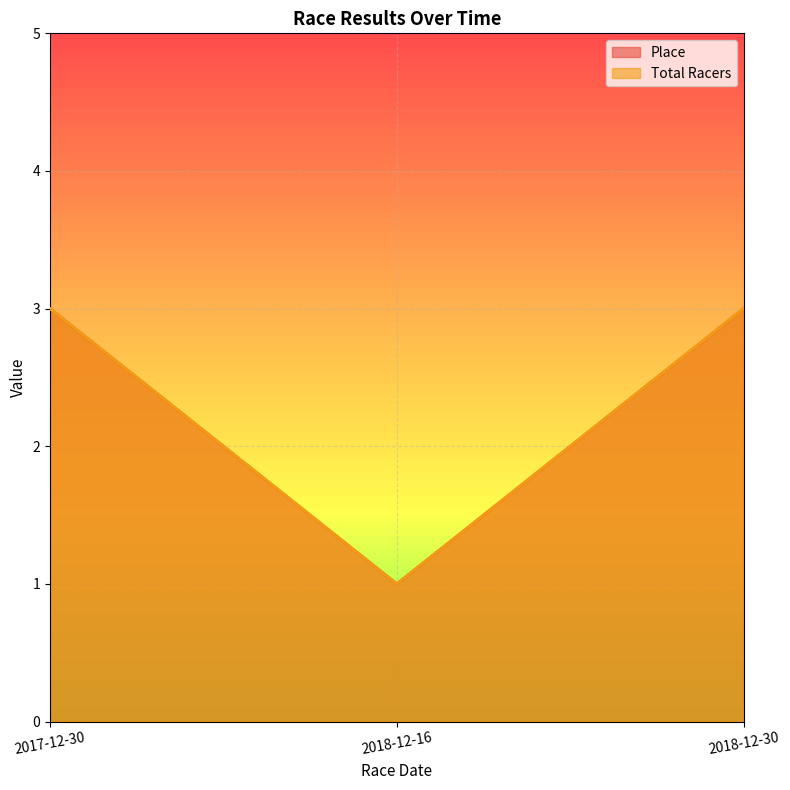

Which series has the largest total across all categories?

Place